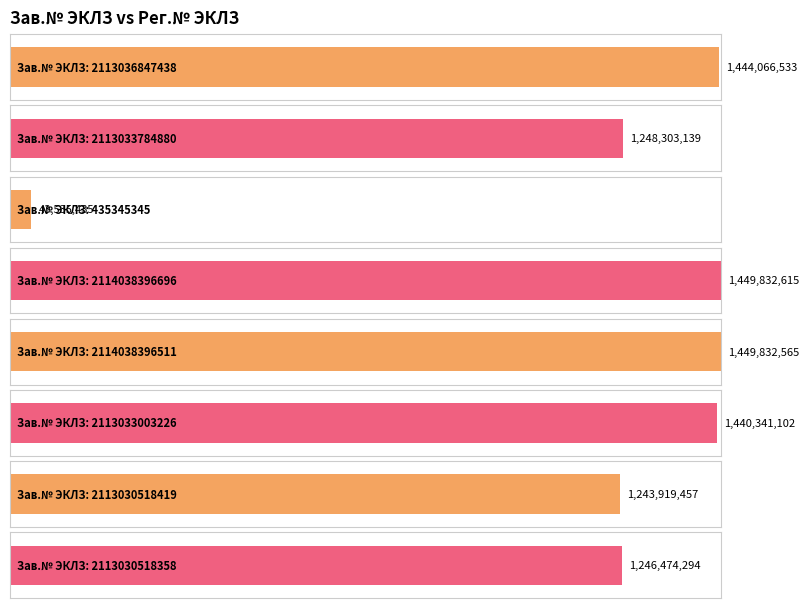

What is the maximum value shown in the chart?

1449832615